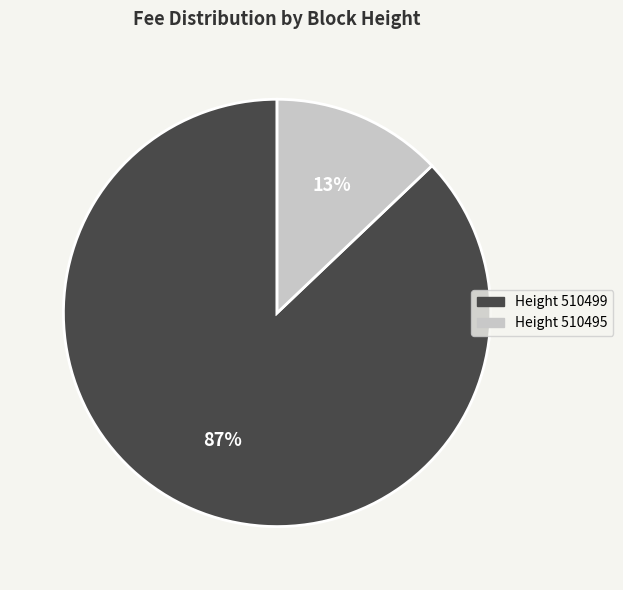

To the nearest percent, what is the difference between the largest and smallest slice percentages?

74%